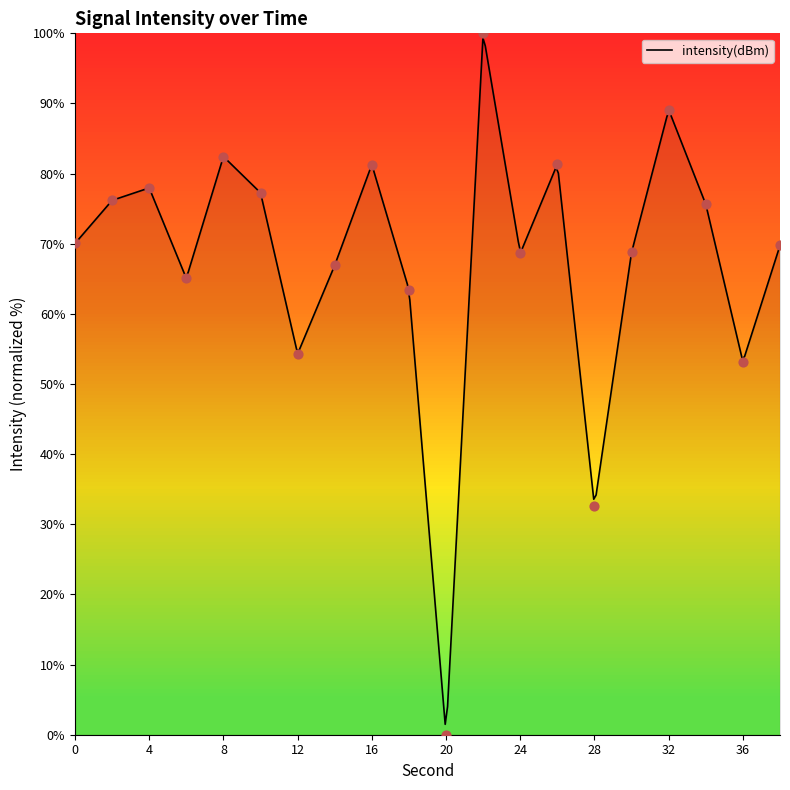

What is the change in value from 24 to 38?

+1.1